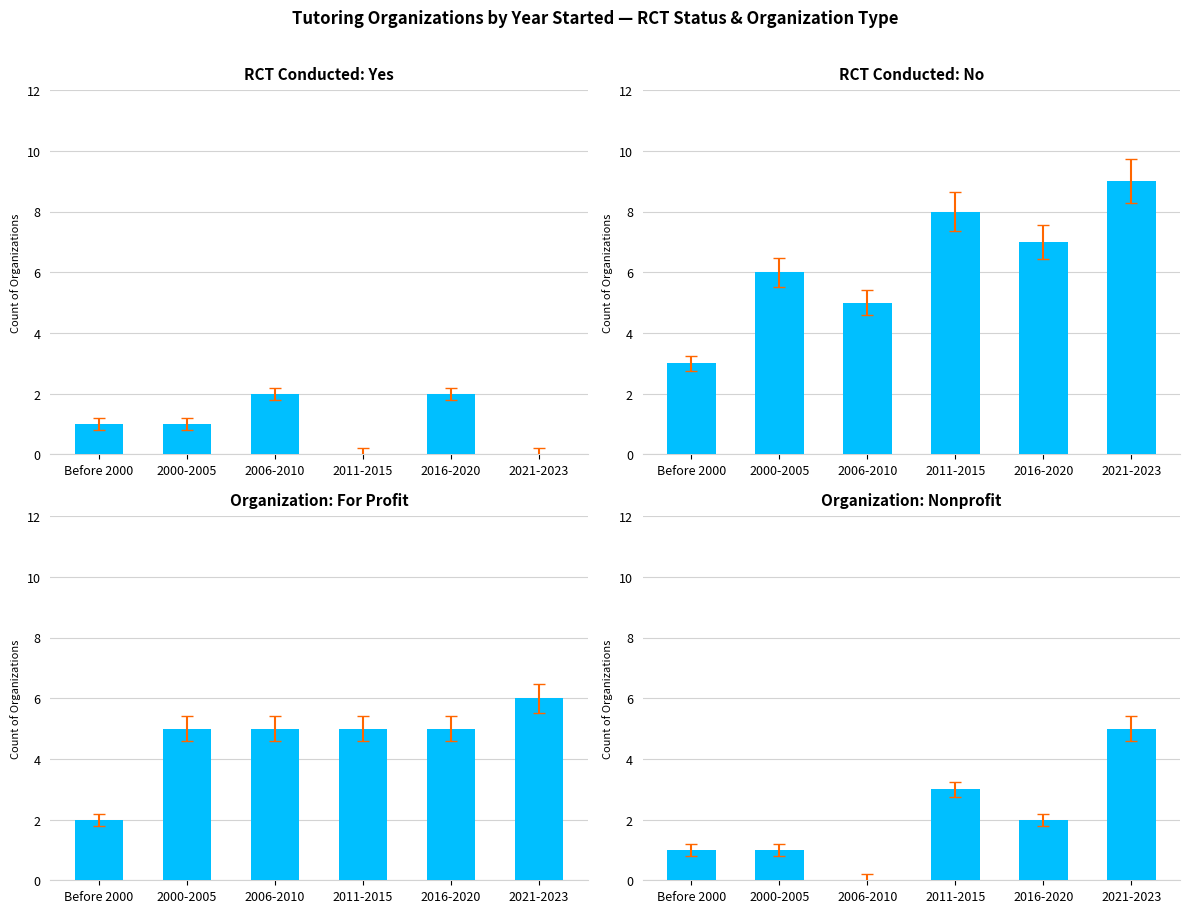

Which has a higher value, 2016-2020 or 2000-2005?

2016-2020